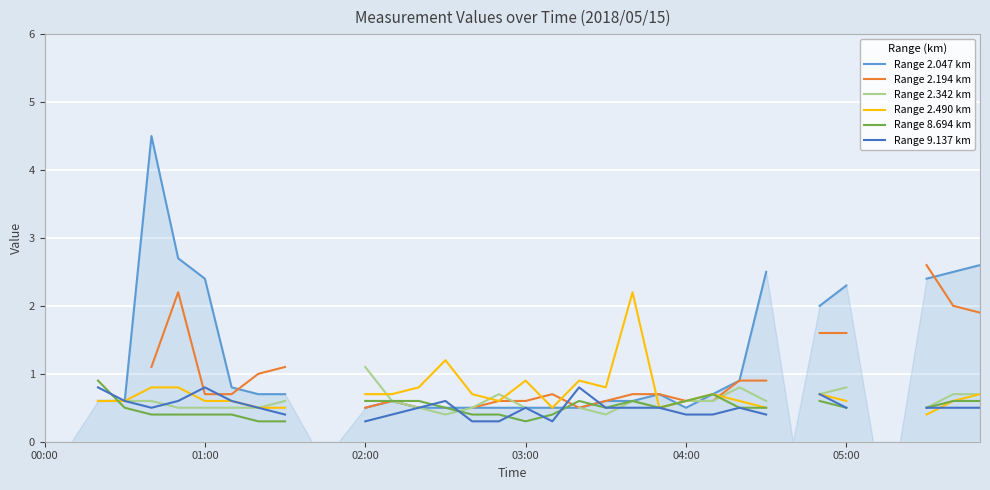

Where do Range 9.137 km and Range 2.047 km first cross each other?

15 and 16